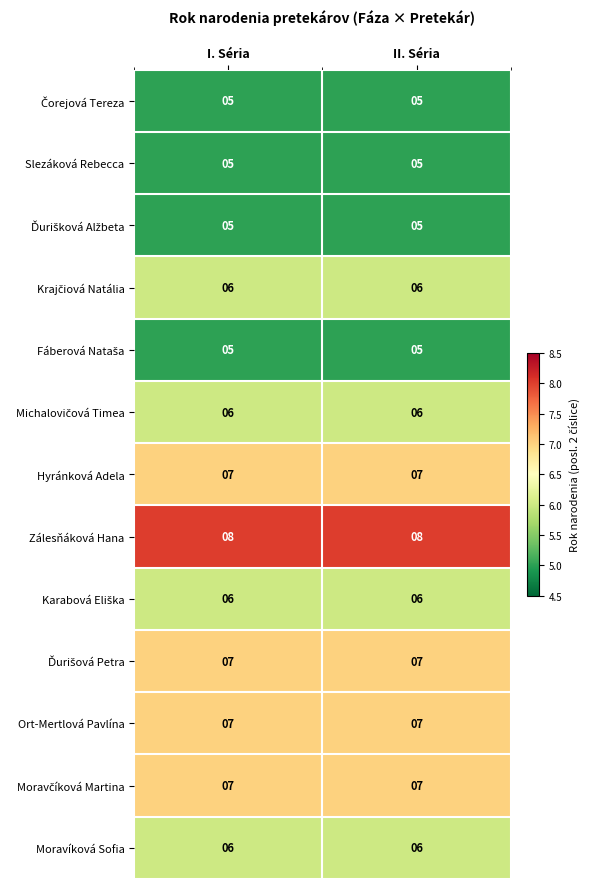

What is the maximum value for Ort-Mertlová Pavlína?

7